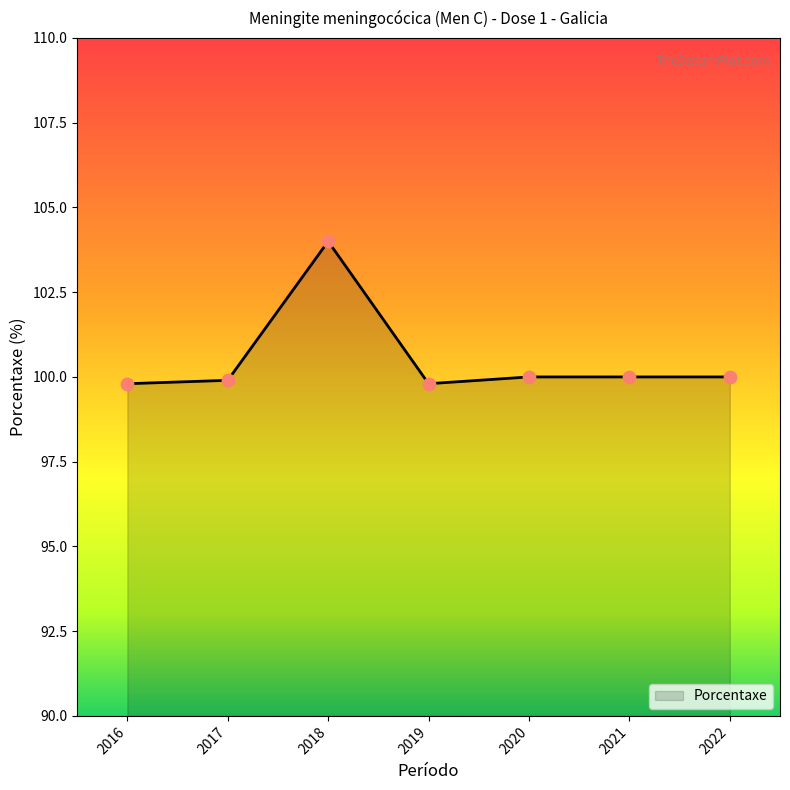

What is the change in value from 2022 to 2016?

-0.2